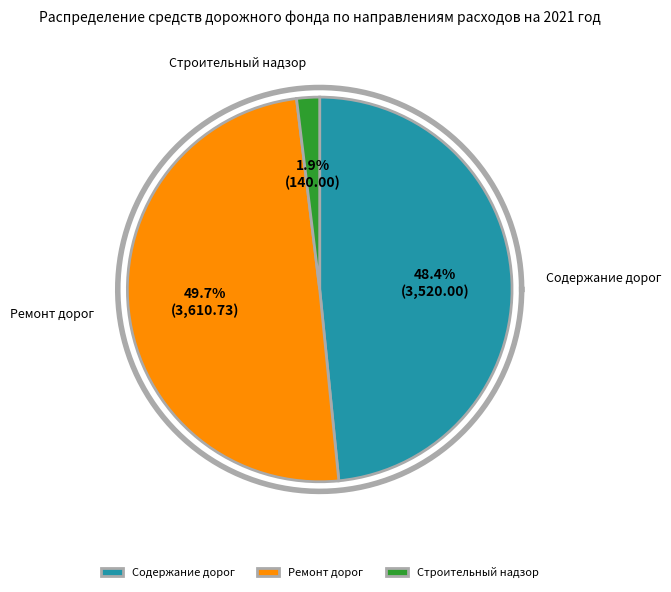

To the nearest percent, what is the difference between the Ремонт дорог and Строительный надзор slice percentages?

48%